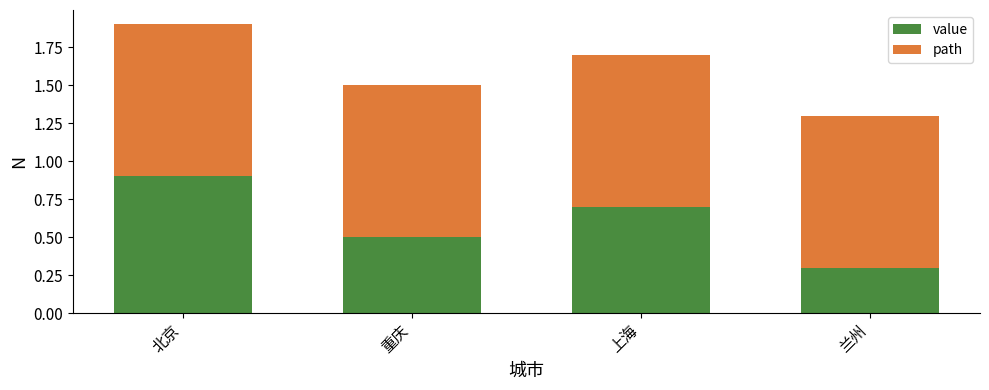

Is it true that value equals 0.3 at 兰州?

True